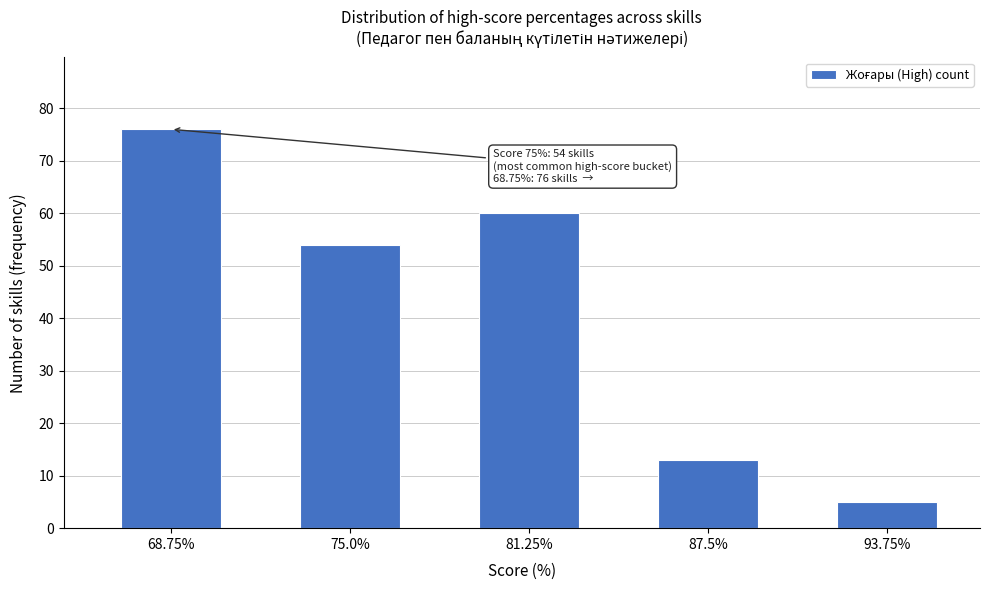

Reading left to right, what are all the values shown in this chart?

76	54	60	13	5